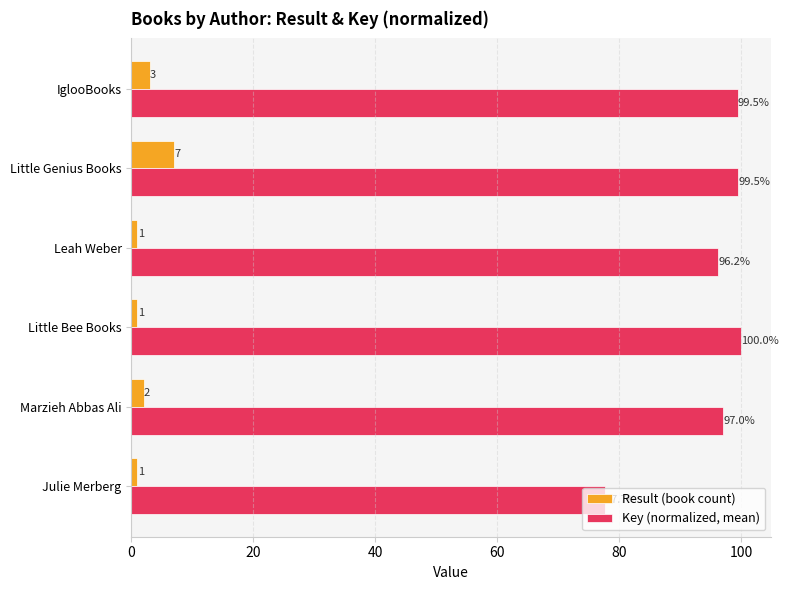

What is the sum of all Result (book count) values?

15.0